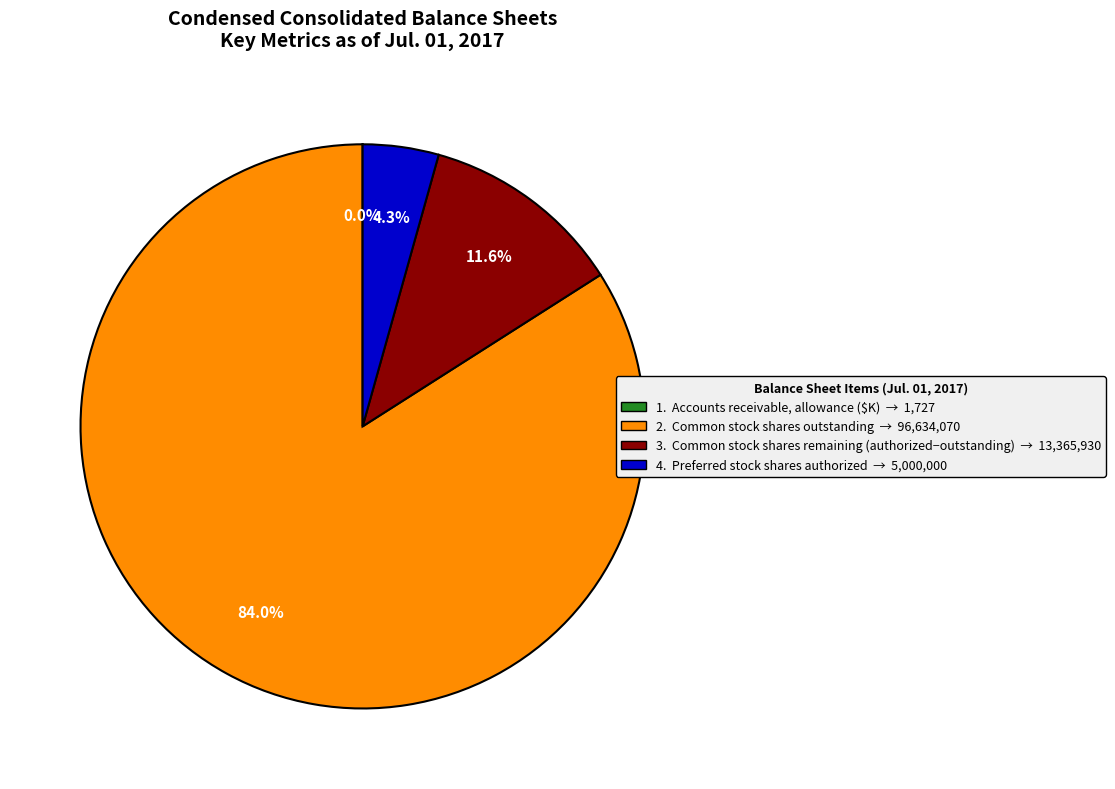

To the nearest percent, what is the difference between the largest and smallest slice percentages?

84%